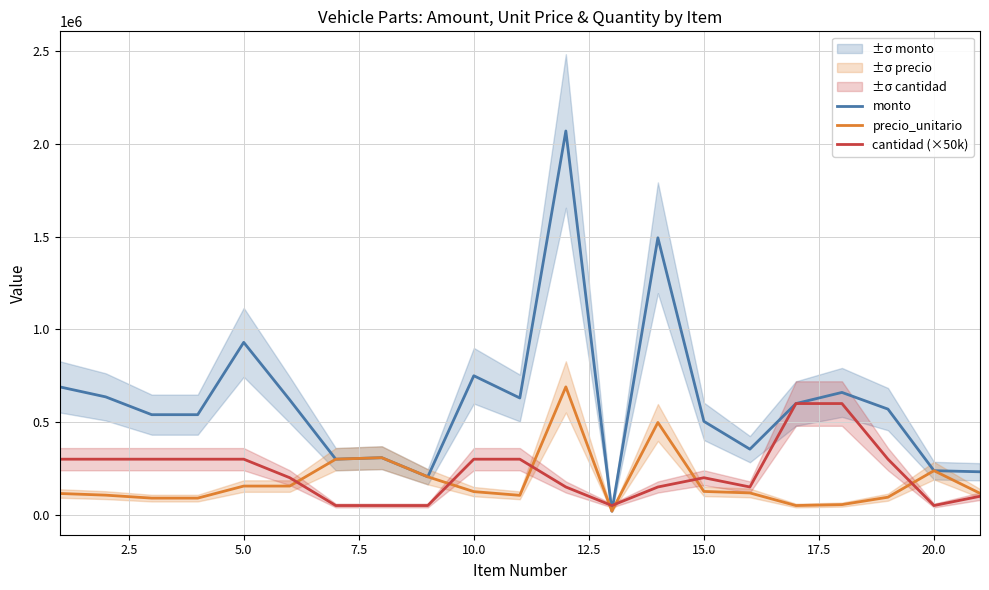

What is the maximum value for precio_unitario?

690000